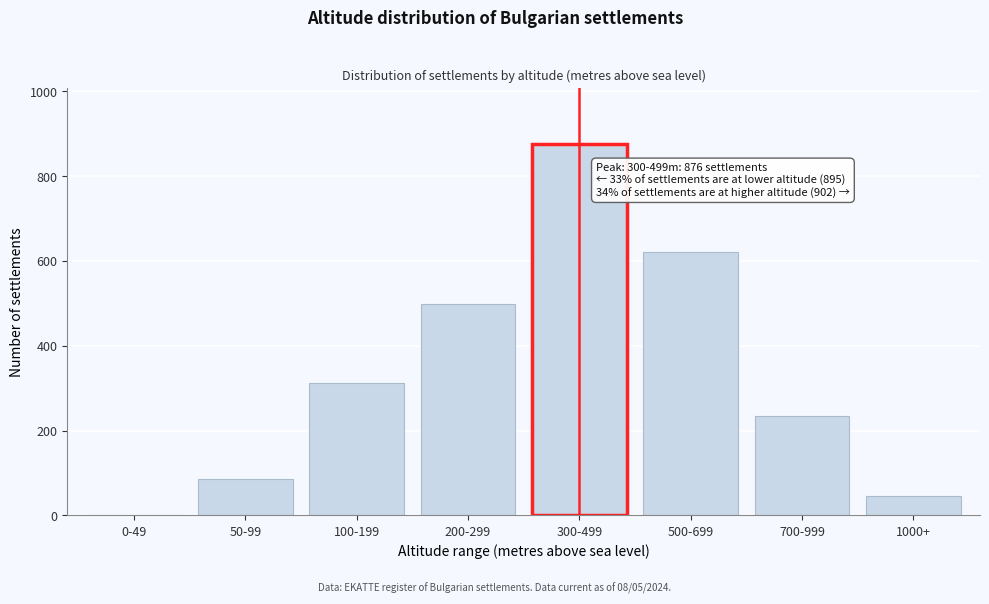

What is the change in value from 100-199 to 200-299?

+186